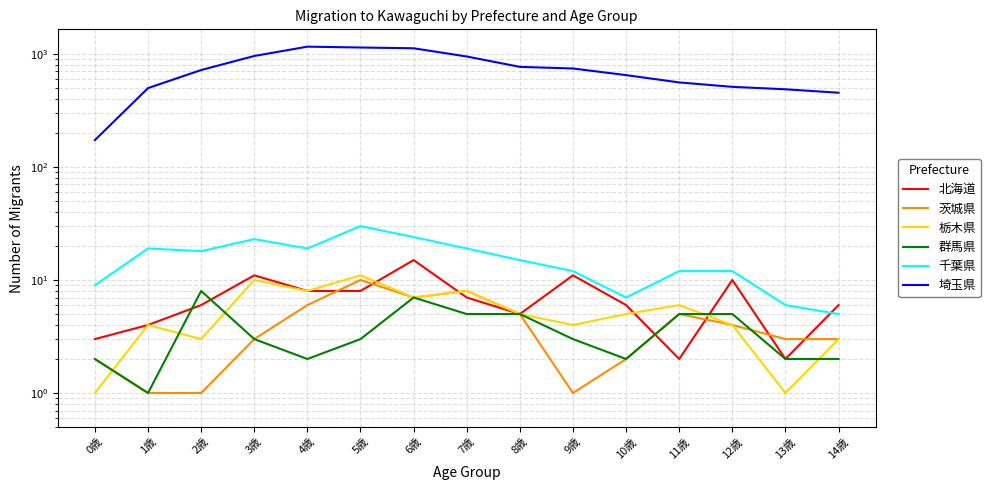

What position from the left is 11歳?

12